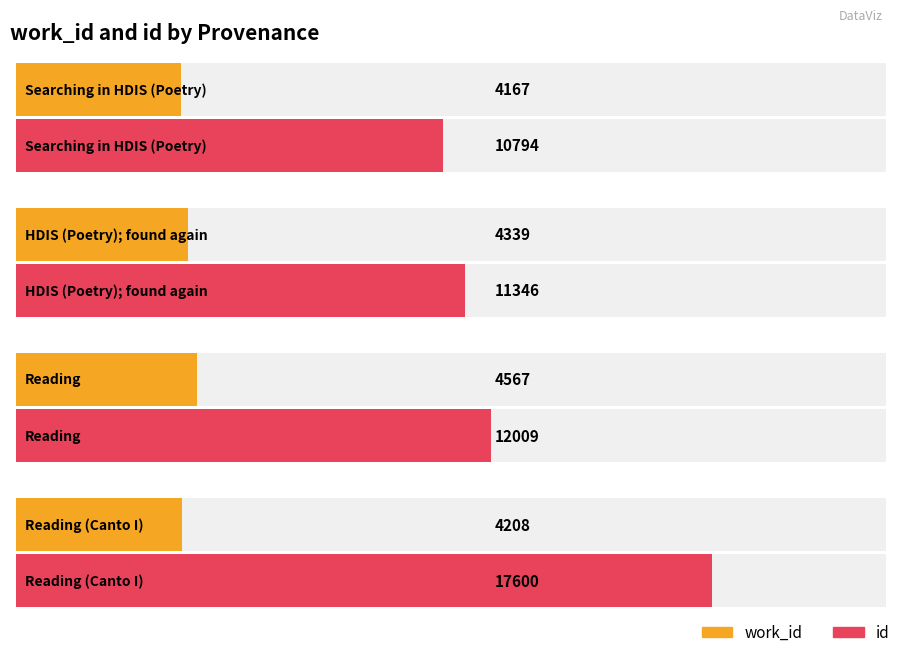

How many values in the id series are below 12009?

2